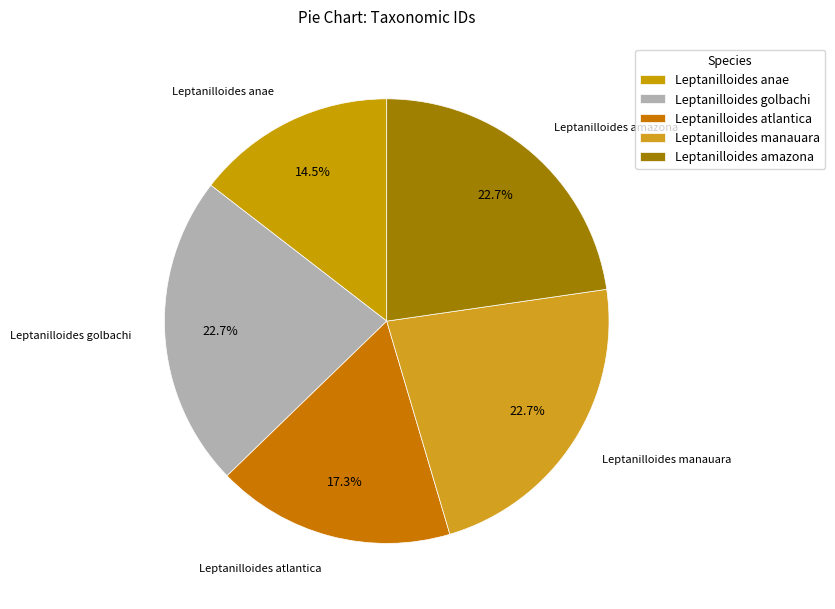

Is there any slice that represents more than half of the pie?

No